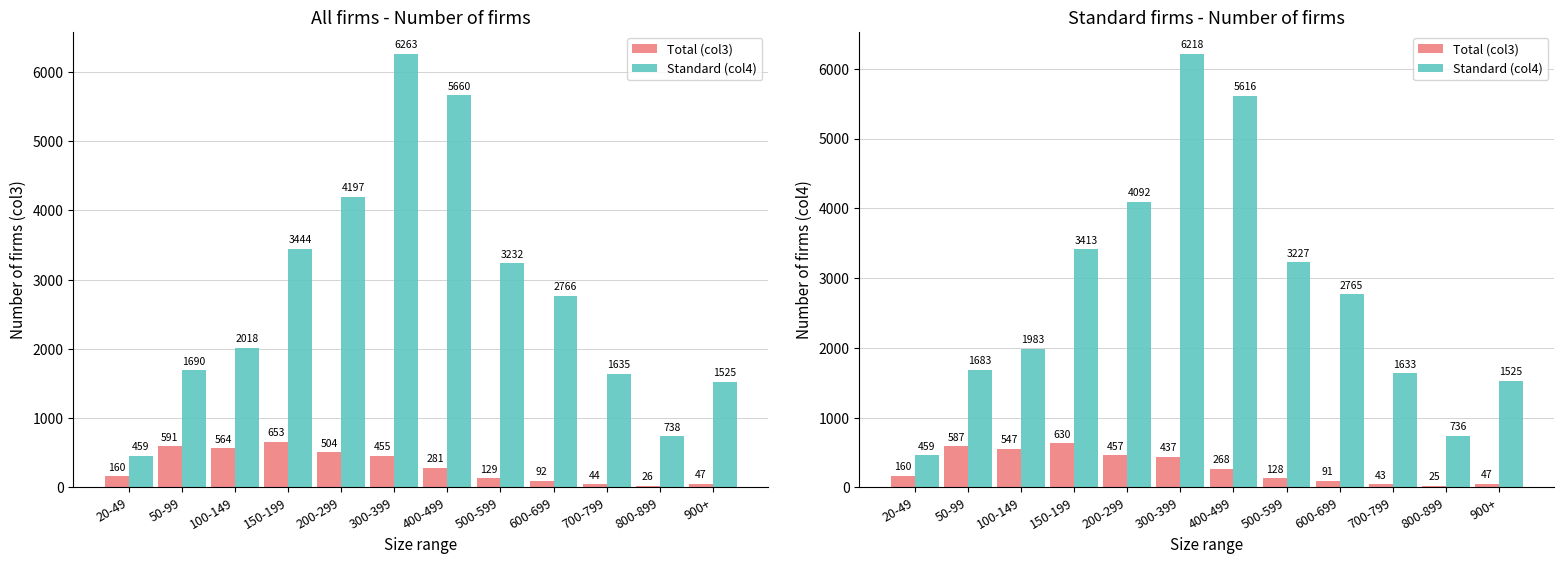

What is the label of the 4th bar from the left?

150-199